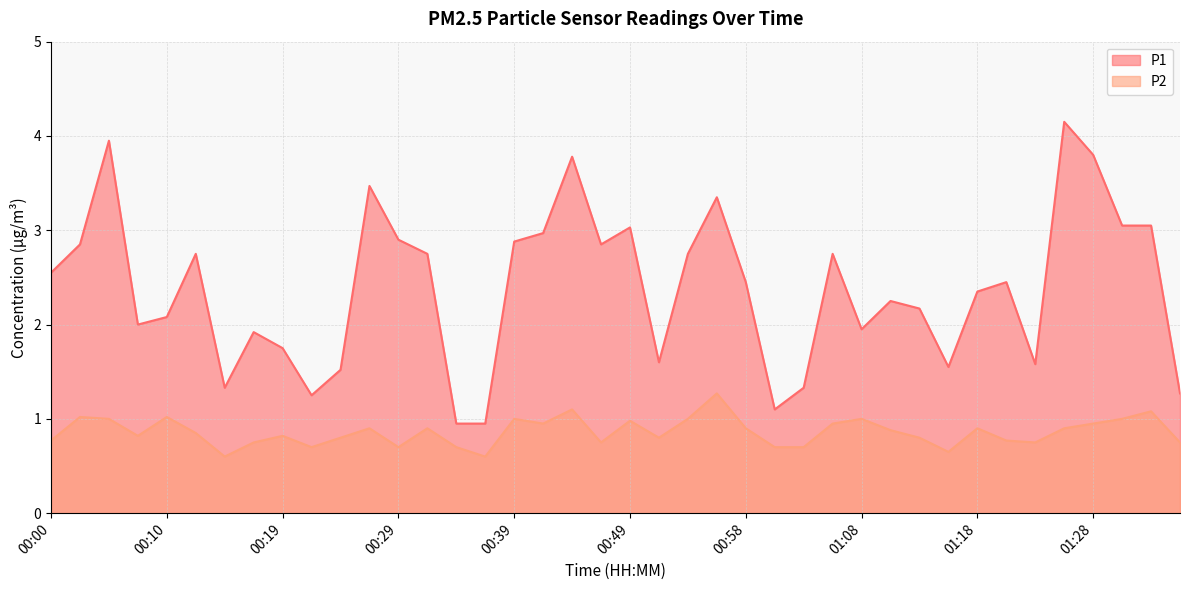

Which series changed the most between 00:17 and 01:23?

P1